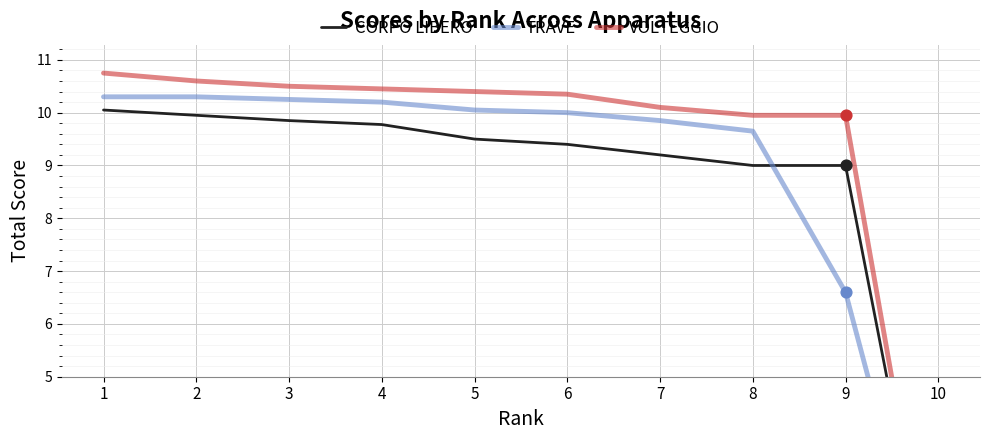

Which series contains the highest Y value?

VOLTEGGIO